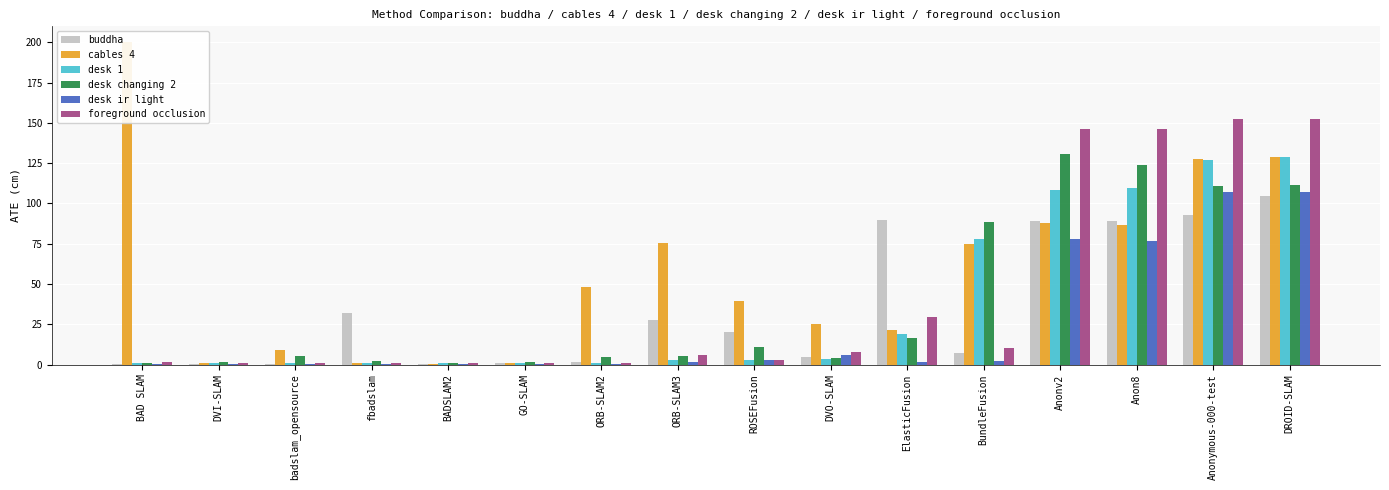

Which series has the largest total across all categories?

cables 4